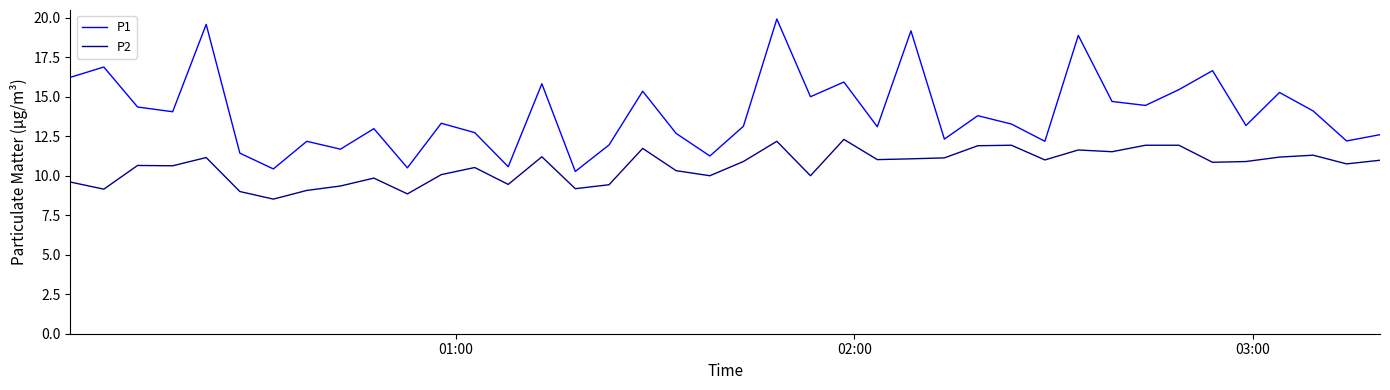

Which series has the widest spread of values?

P1